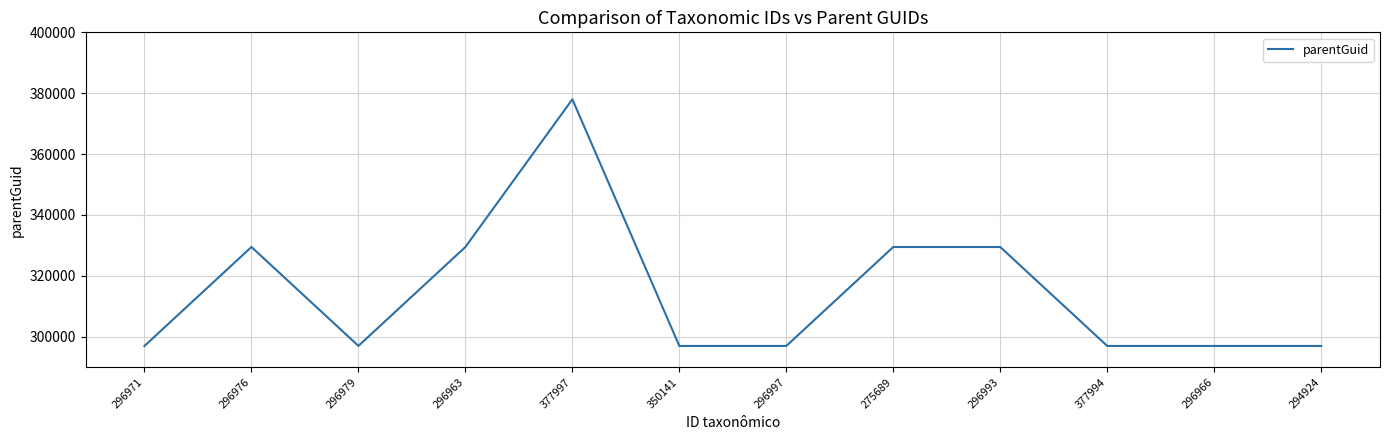

What is the difference between the maximum and minimum values?

81031